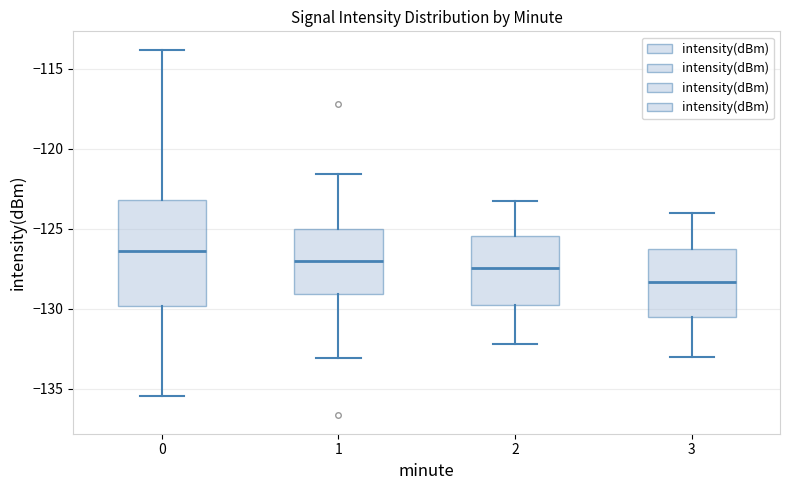

Where is the lower edge of the box at x = 0 on the y-axis? The values are not printed on the chart, so give them approximately, as read against the axis.

-130.0